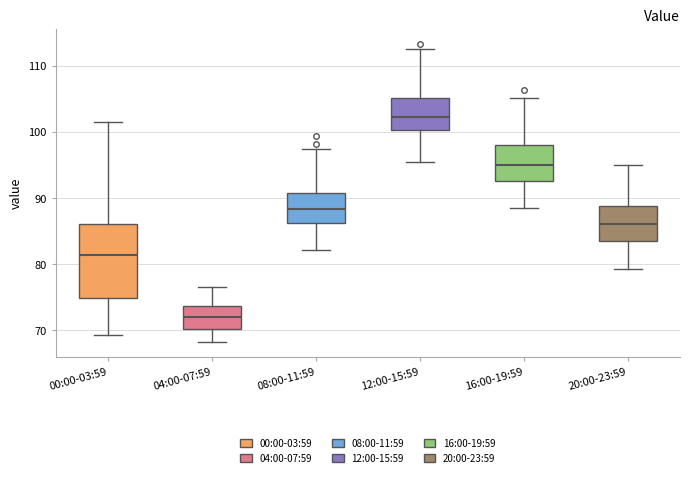

Where is the lower edge of the box for 04:00-07:59 on the y-axis? The values are not printed on the chart, so give them approximately, as read against the axis.

70